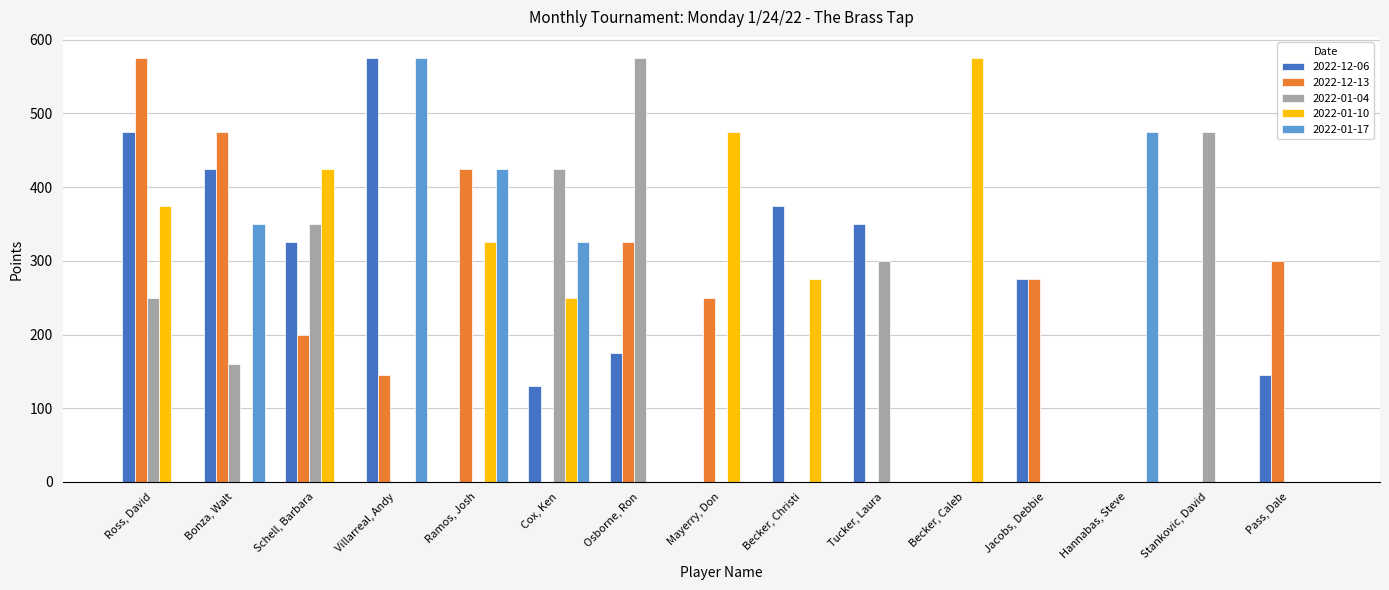

Read the 2022-01-04 value at Stankovic, David.

475